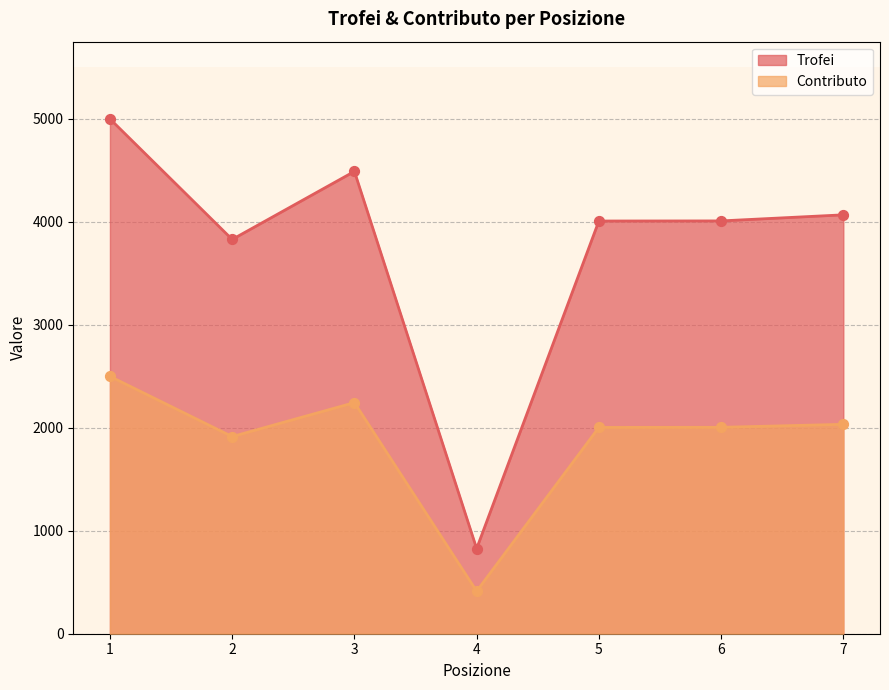

Is the value of Trofei at 1 greater than the value of Contributo at 2?

Yes